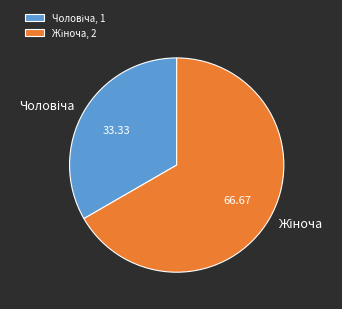

Is there a majority slice in this chart?

Yes